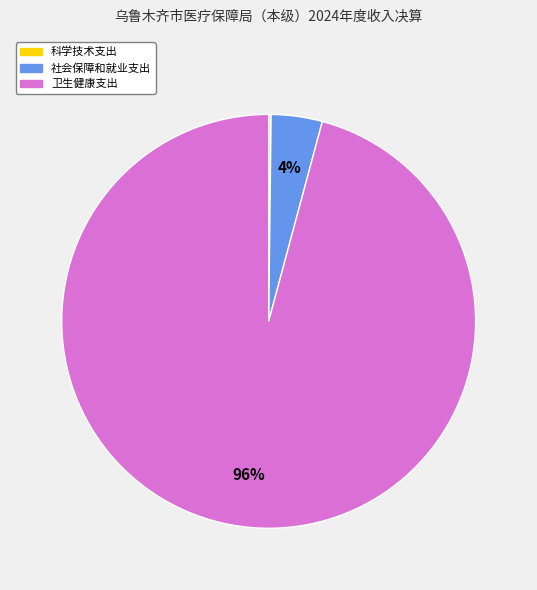

Which category has the biggest portion of the pie?

卫生健康支出